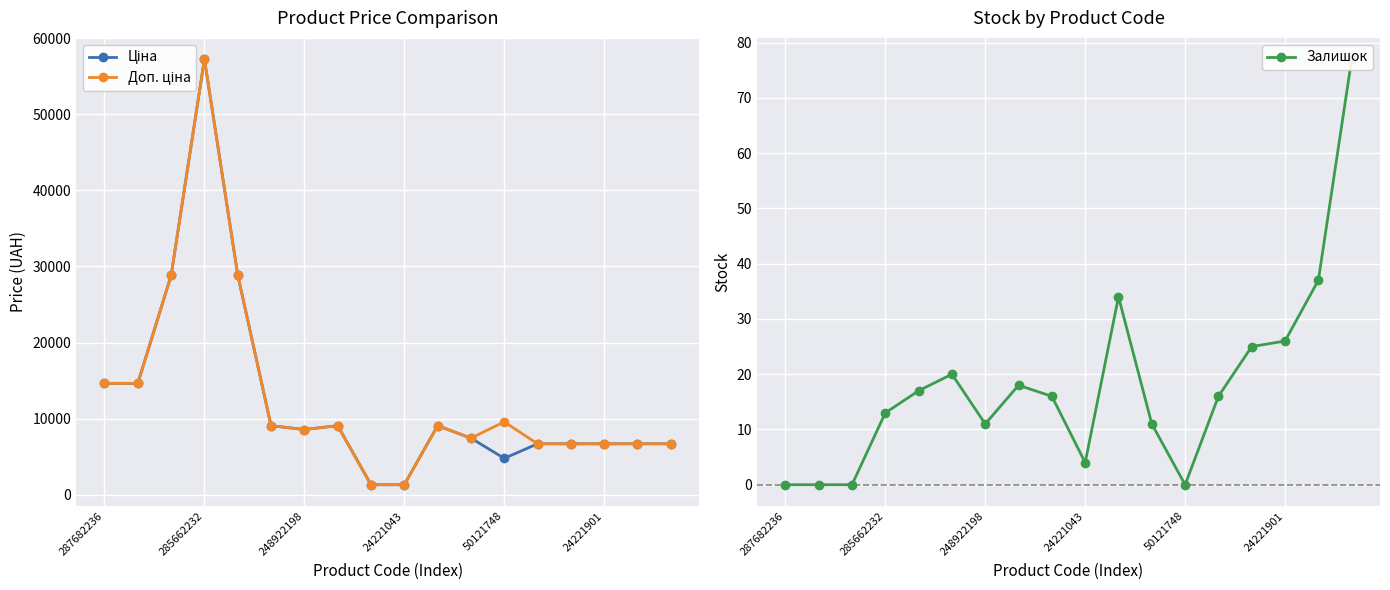

How many data points in Залишок are above 16?

8